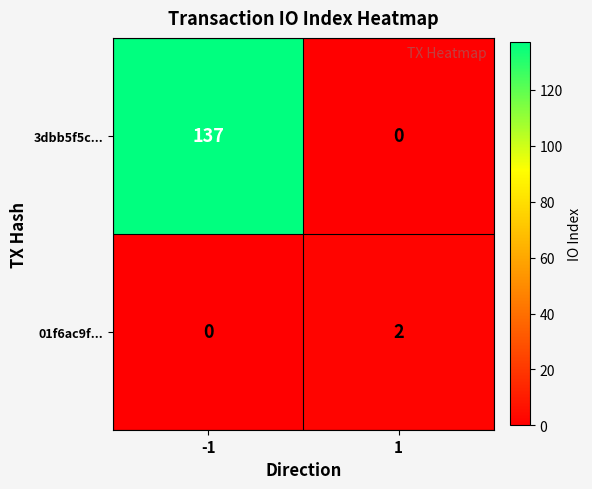

Reading left to right, extract all data points from this chart.

3dbb5f5c...: 137	0
01f6ac9f...: 0	2